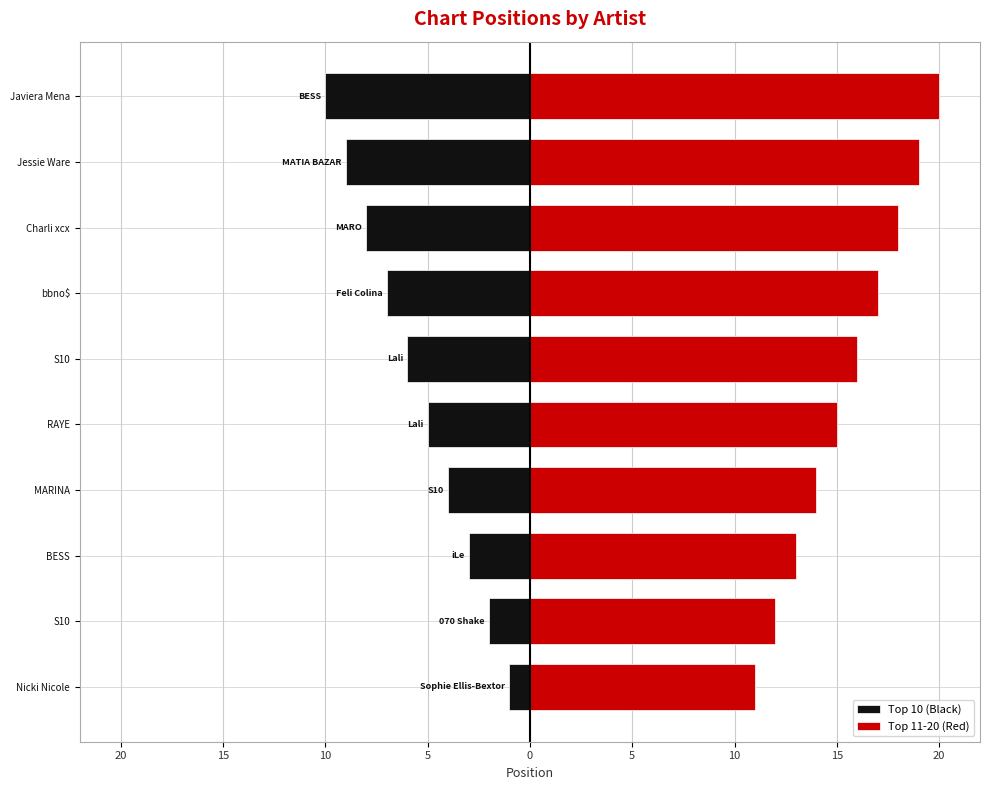

Reading left to right, extract all data points from this chart.

Top 10 (Black): -1	-2	-3	-4	-5	-6	-7	-8	-9	-10
Top 11-20 (Red): 11	12	13	14	15	16	17	18	19	20